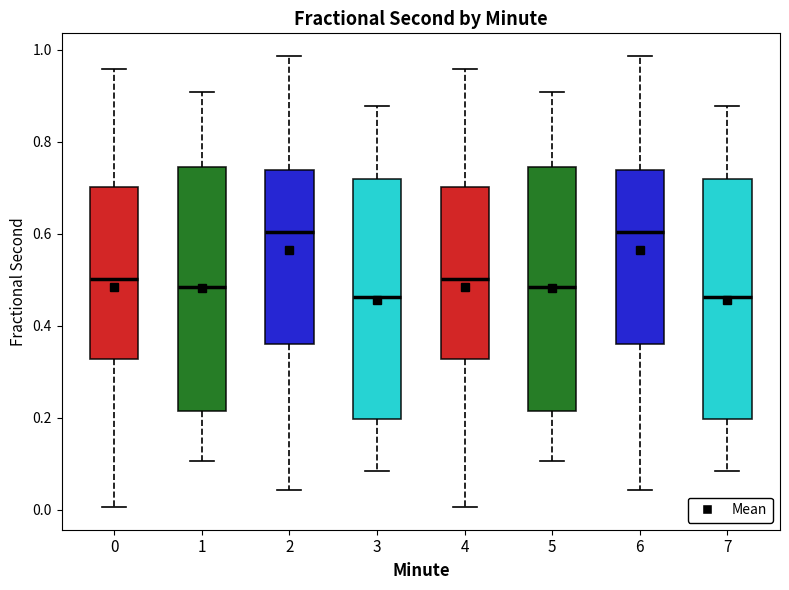

Reading left to right, read every box against the y-axis: the position of its median line, the range the box covers, and the ends of its whiskers. The values are not printed on the chart, so give them approximately, as read against the axis.

0: median 0.50, box 0.32 to 0.70, whiskers 0.00 to 0.96
1: median 0.48, box 0.22 to 0.74, whiskers 0.10 to 0.90
2: median 0.60, box 0.36 to 0.74, whiskers 0.04 to 0.98
3: median 0.46, box 0.20 to 0.72, whiskers 0.08 to 0.88
4: median 0.50, box 0.32 to 0.70, whiskers 0.00 to 0.96
5: median 0.48, box 0.22 to 0.74, whiskers 0.10 to 0.90
6: median 0.60, box 0.36 to 0.74, whiskers 0.04 to 0.98
7: median 0.46, box 0.20 to 0.72, whiskers 0.08 to 0.88